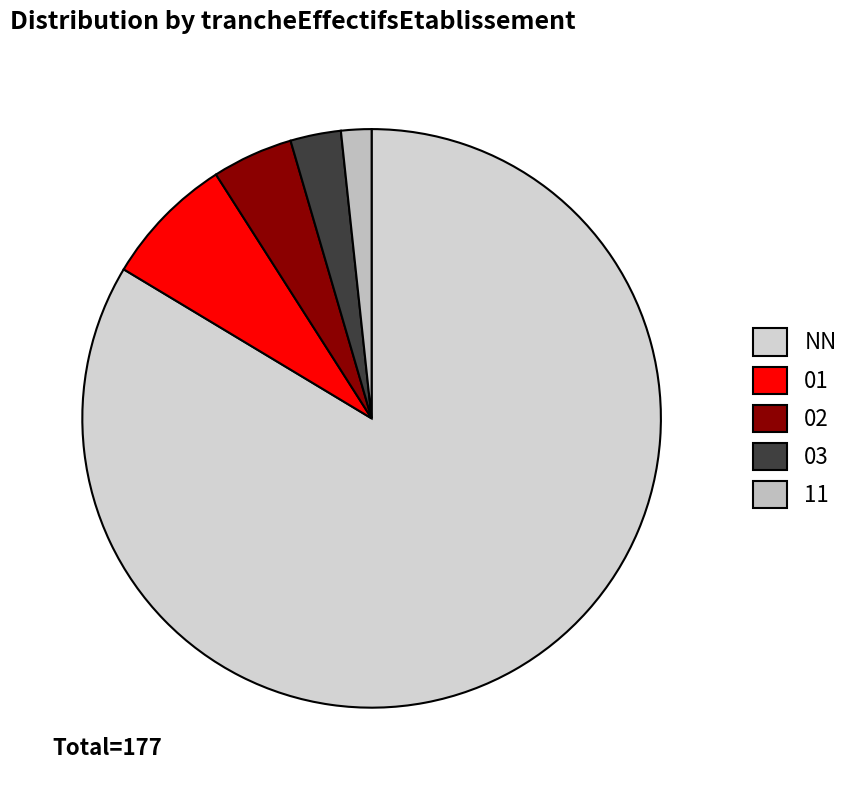

Which slice represents more than half of the pie?

NN